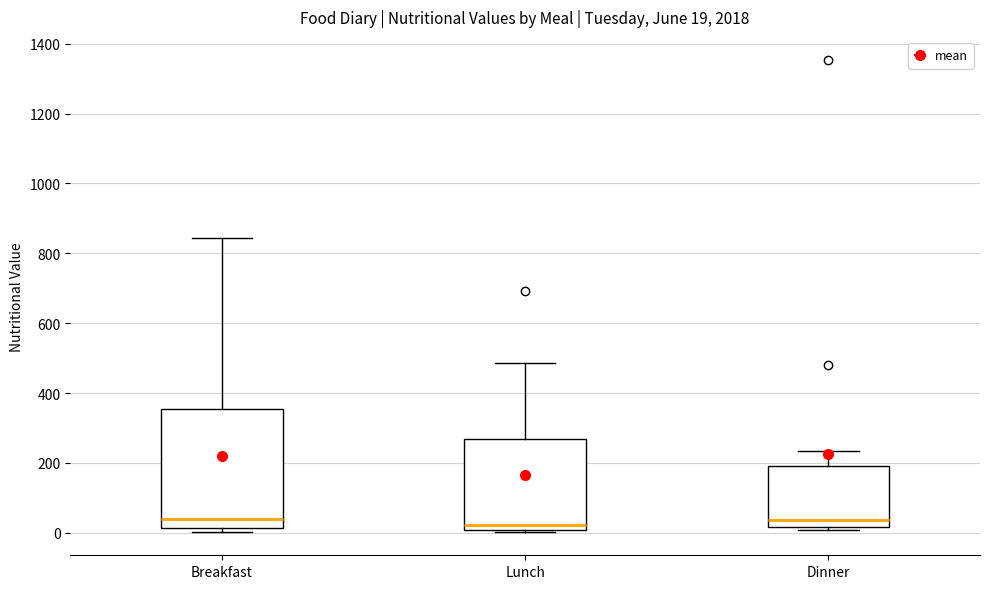

Comparing the boxes themselves (not the whiskers), which one is the tallest?

Breakfast